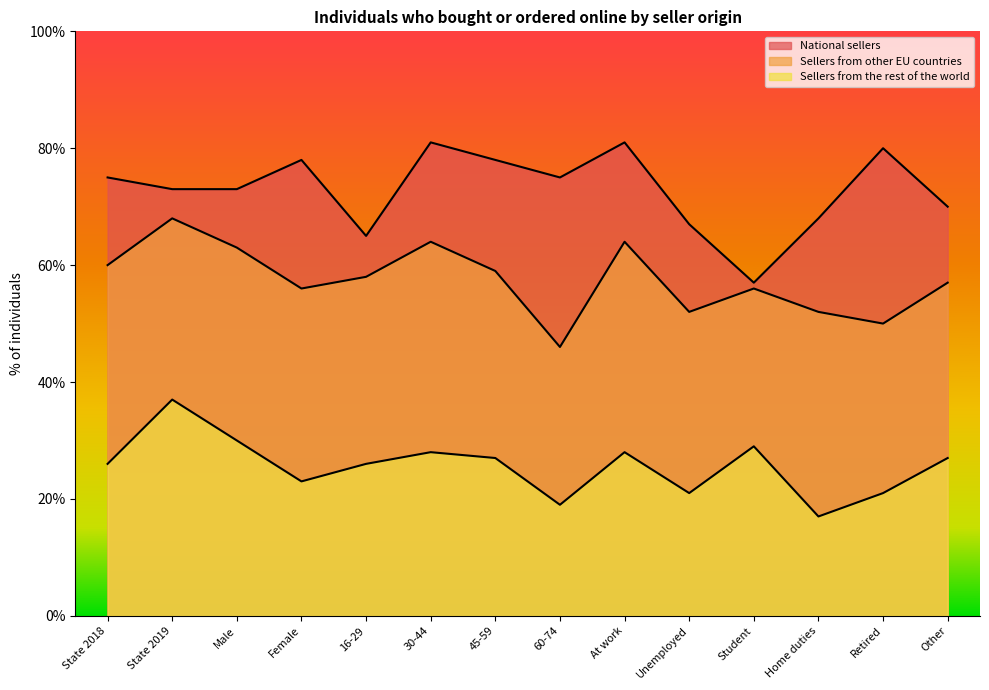

True or false: National sellers has a value of 119 at State 2019.

False